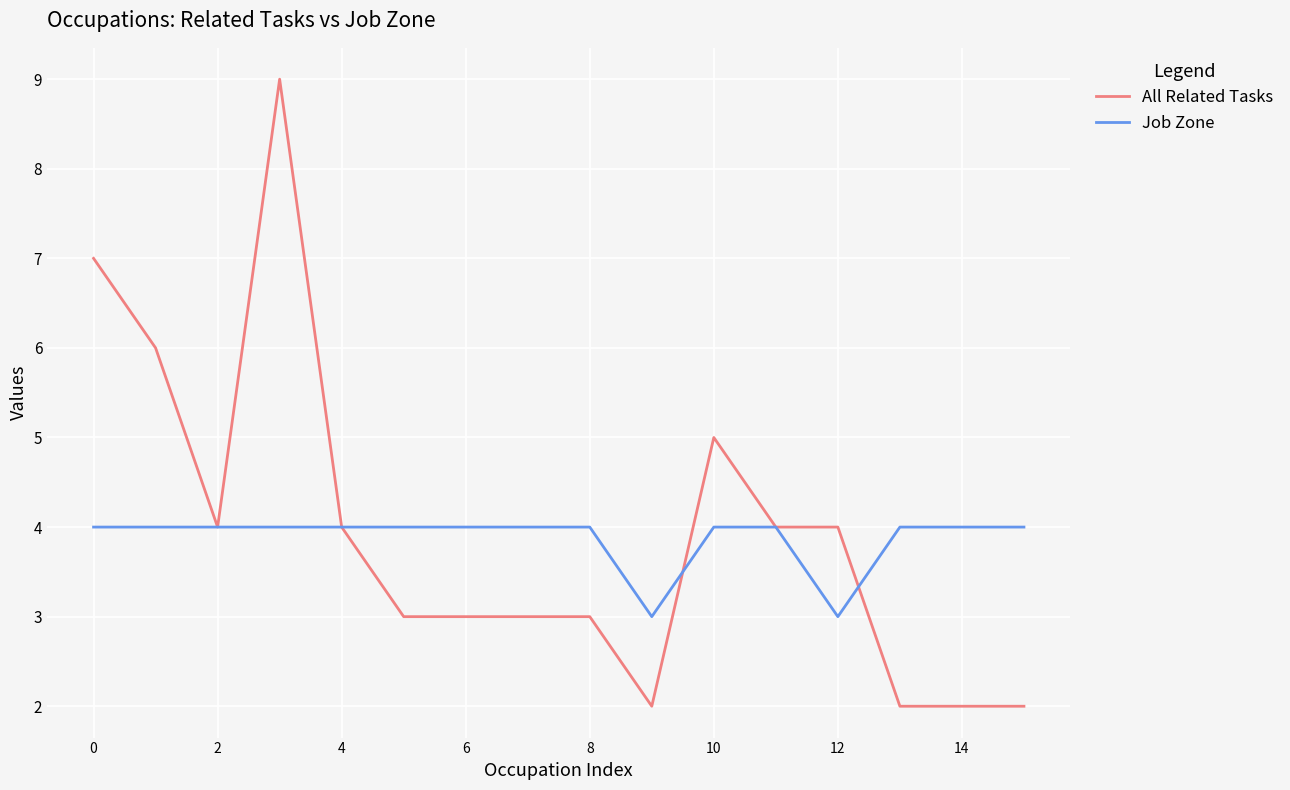

Count the All Related Tasks values in the range 3 to 5.

9